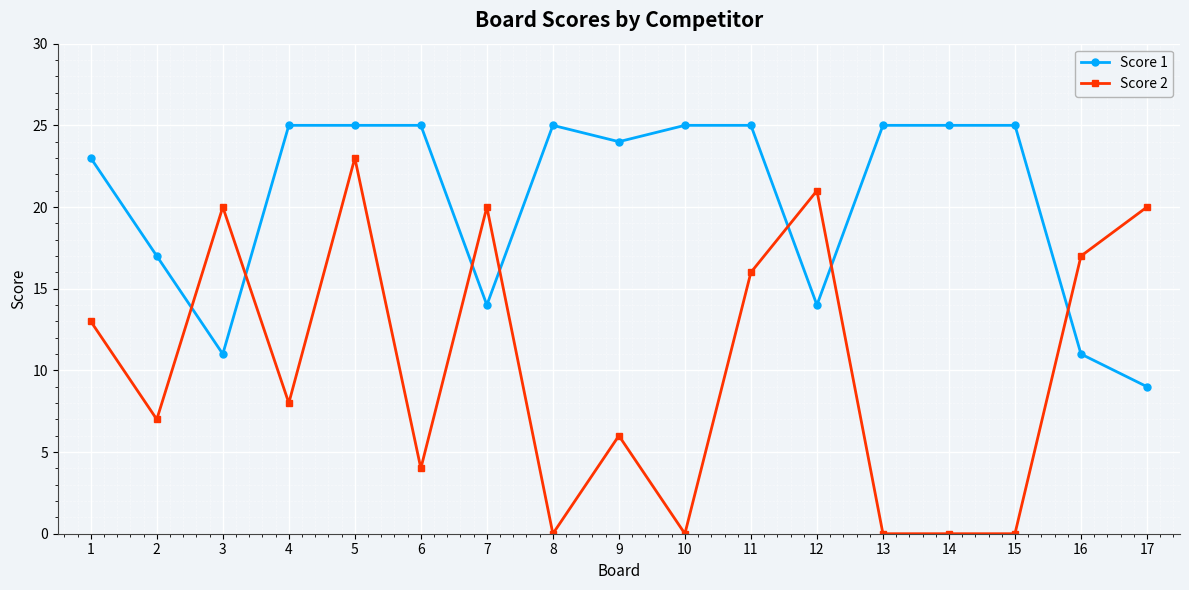

Is this an area chart (filled region under the line)?

No